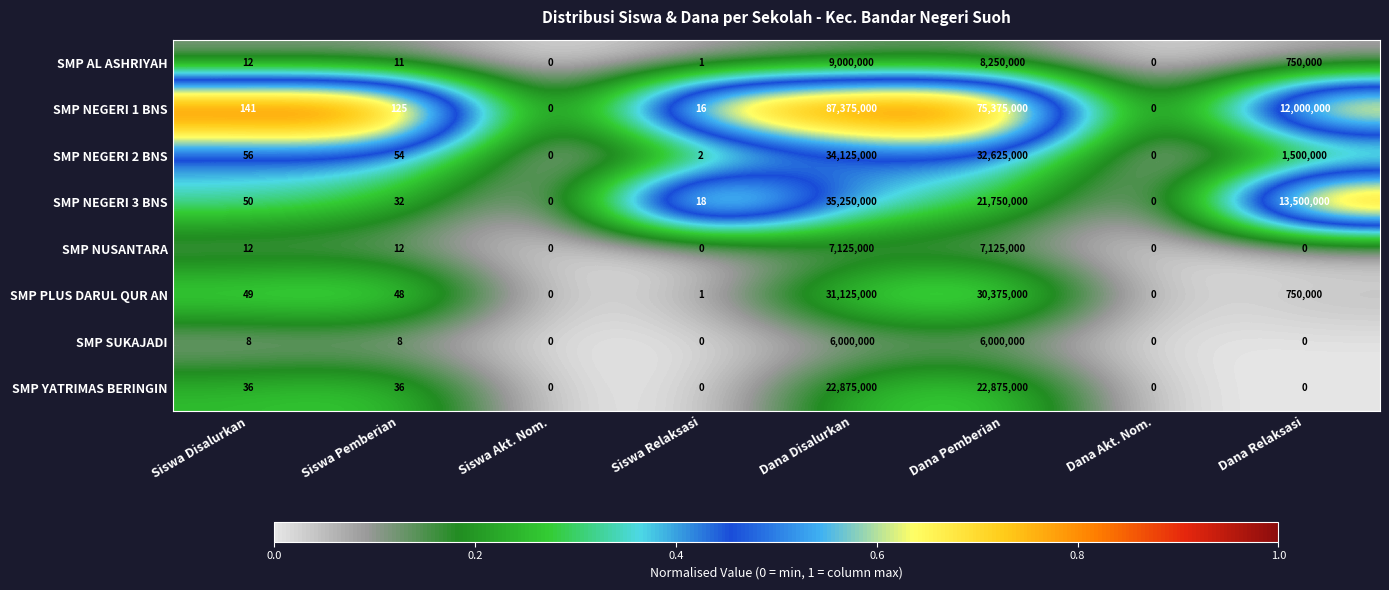

Which category has the highest value in the SMP NEGERI 2 BNS series?

Dana Disalurkan